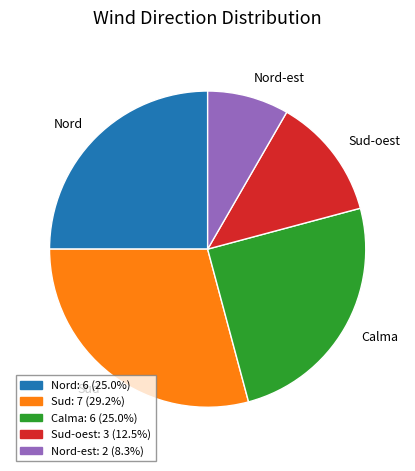

Which has a higher value, Nord or Sud-oest?

Nord